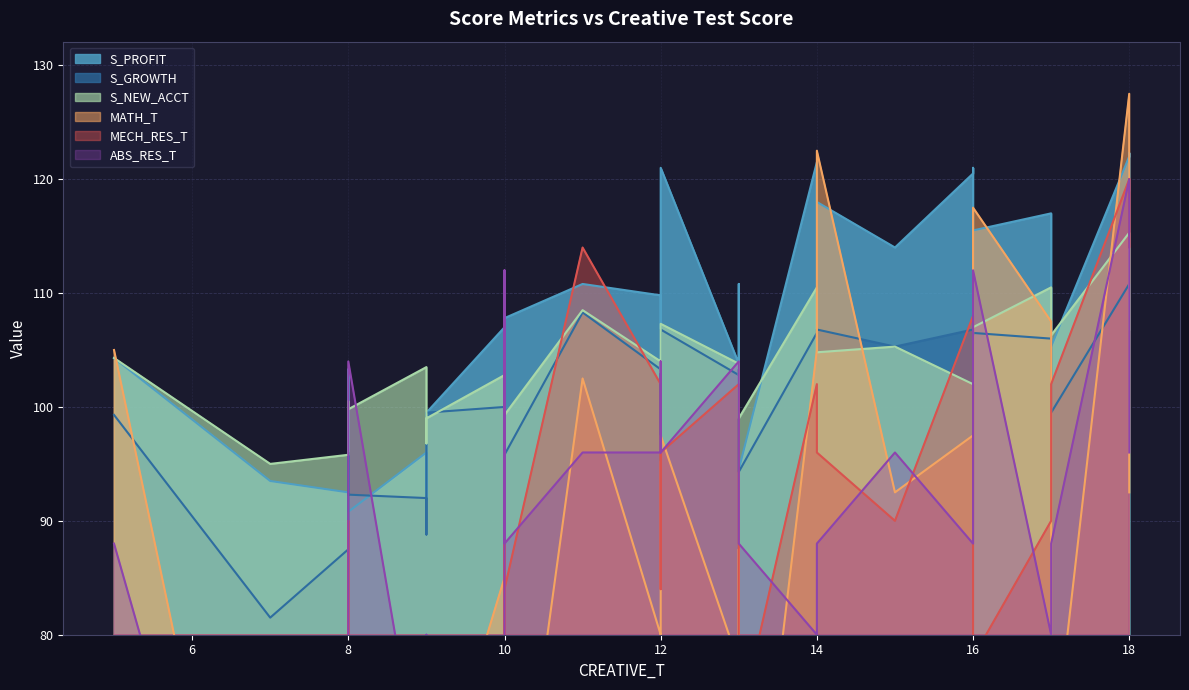

List the series in order of their peak value, lowest first.

S_GROWTH, S_NEW_ACCT, MECH_RES_T, ABS_RES_T, S_PROFIT, MATH_T